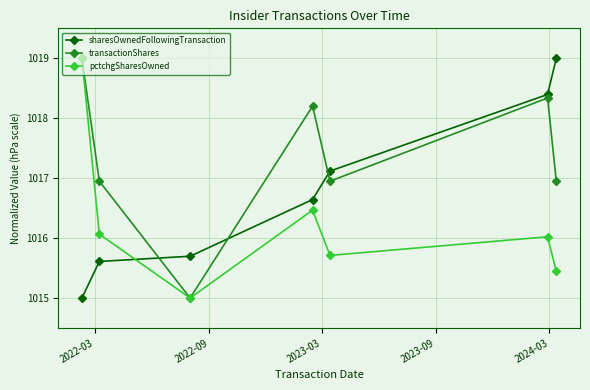

How many data points in pctchgSharesOwned are less than 1016?

3